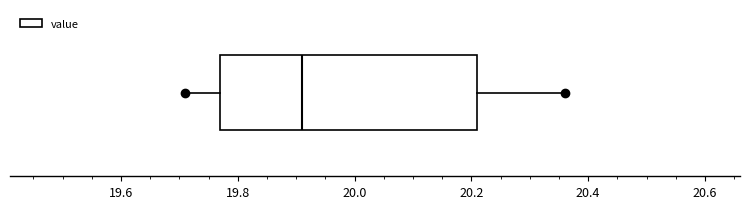

Read this box plot against the x-axis: the position of the median line, the range covered by the box, and the ends of both whiskers. The values are not printed on the chart, so give them approximately, as read against the axis.

median 19.92, box 19.78 to 20.22, whiskers 19.72 to 20.36